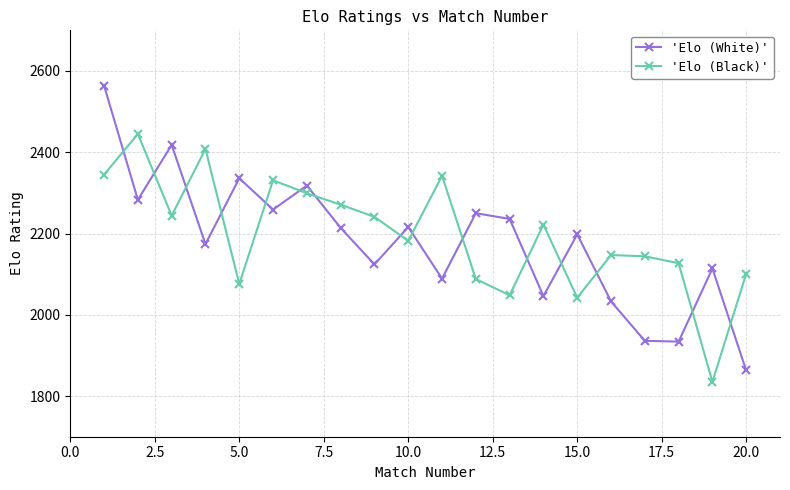

What is the value of the 'Elo (Black)' point at the 4th from the left?

2408